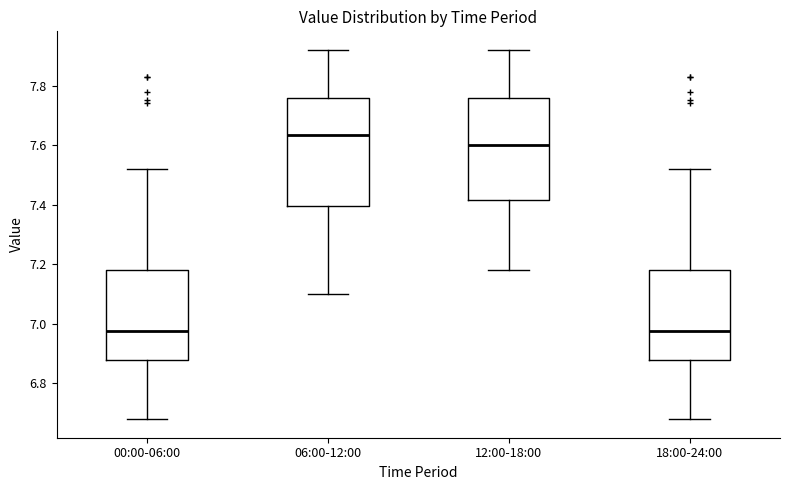

Reading left to right, read every box against the y-axis: the position of its median line, the range the box covers, and the ends of its whiskers. The values are not printed on the chart, so give them approximately, as read against the axis.

00:00-06:00: median 6.98, box 6.88 to 7.18, whiskers 6.68 to 7.52
06:00-12:00: median 7.64, box 7.40 to 7.76, whiskers 7.10 to 7.92
12:00-18:00: median 7.60, box 7.42 to 7.76, whiskers 7.18 to 7.92
18:00-24:00: median 6.98, box 6.88 to 7.18, whiskers 6.68 to 7.52